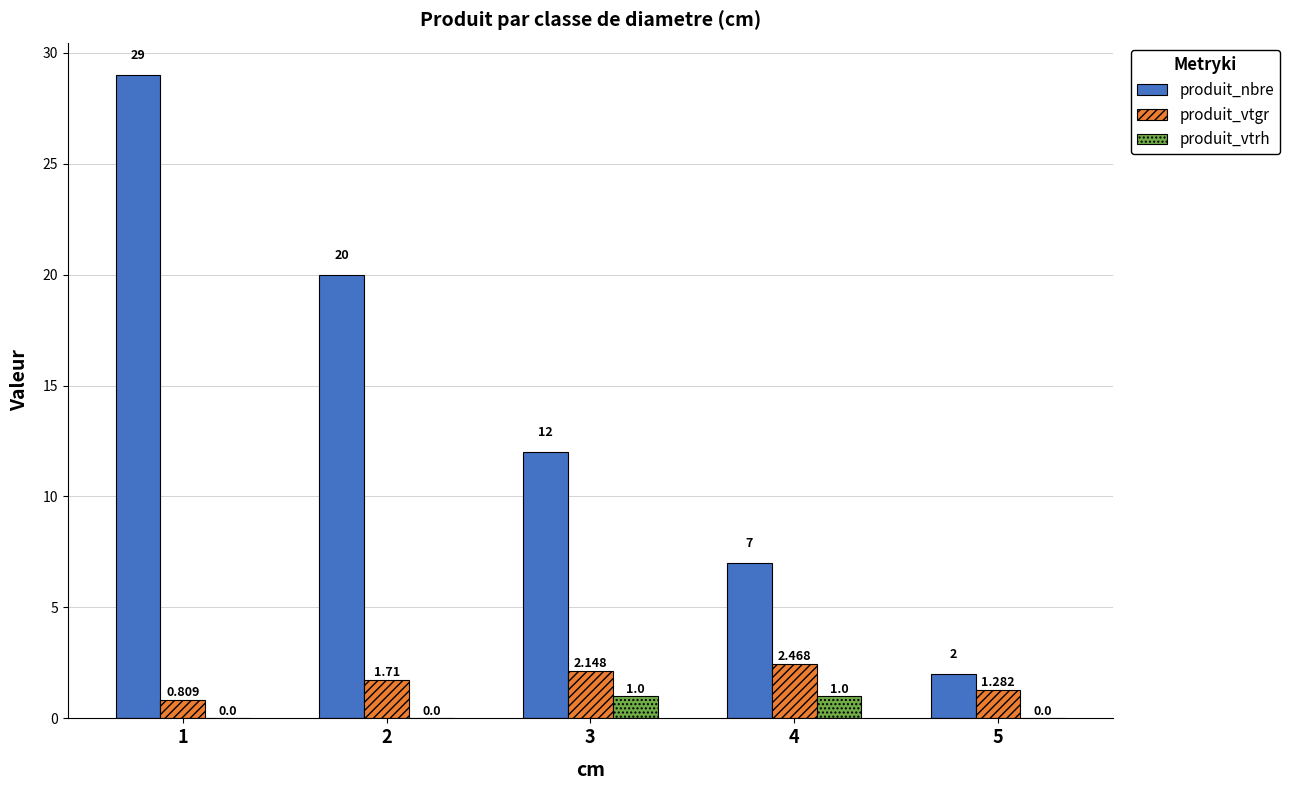

Between 3 and 5, which series saw the biggest shift?

produit_nbre